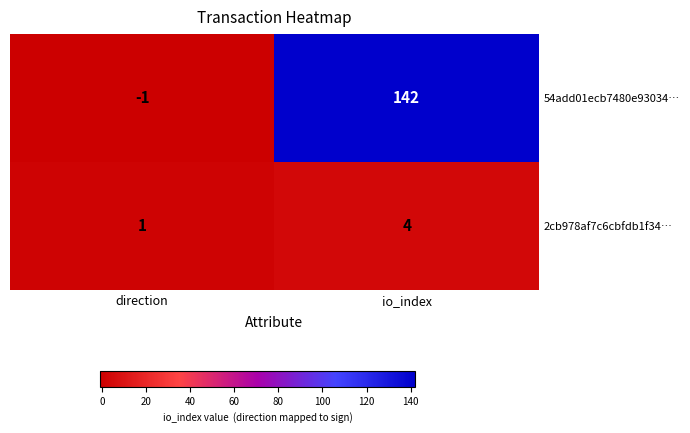

The value of 2cb978af7c6cbfdb1f34… at direction is 1. True or false?

True